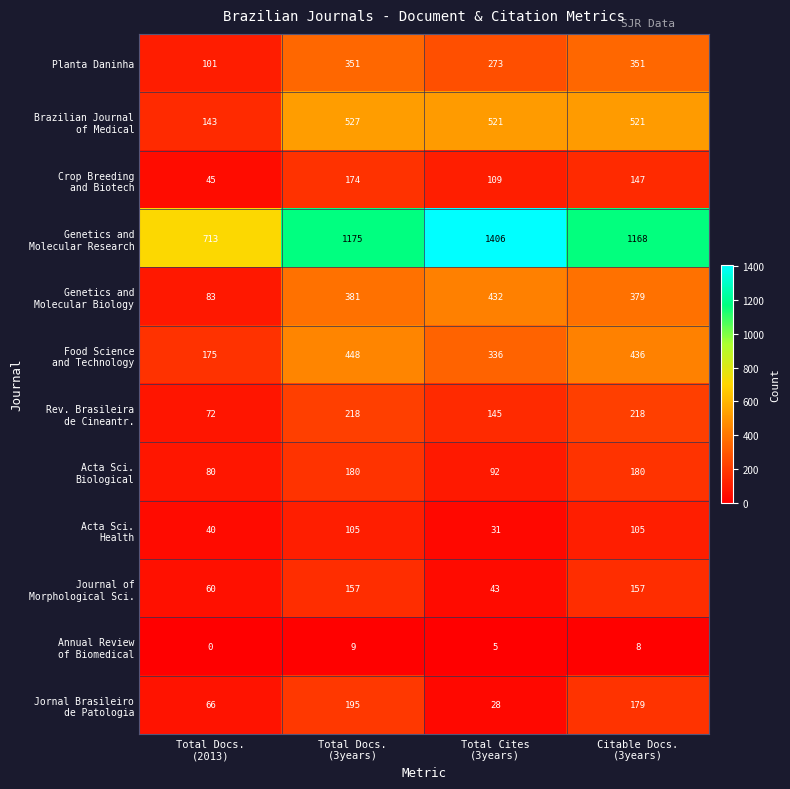

At how many categories does at least one series exceed 257?

4